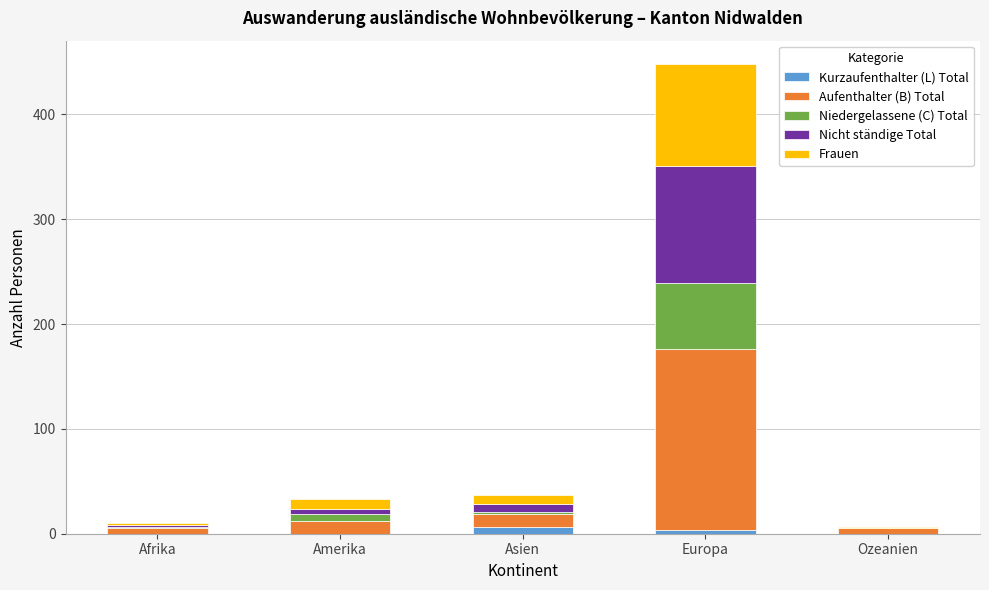

At which category is the sum across all series the highest?

Europa